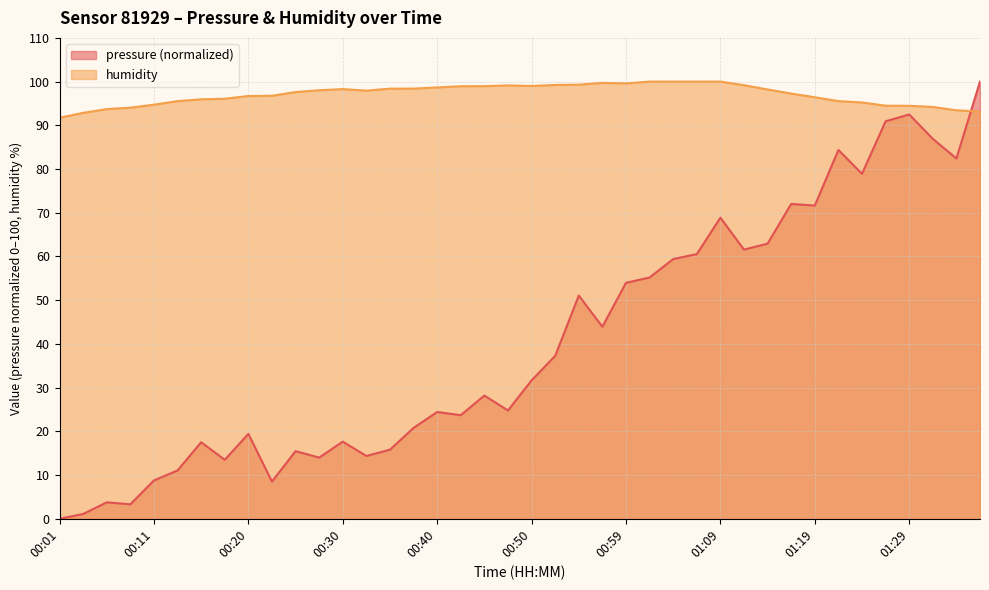

How many values in the humidity series exceed 97?

22